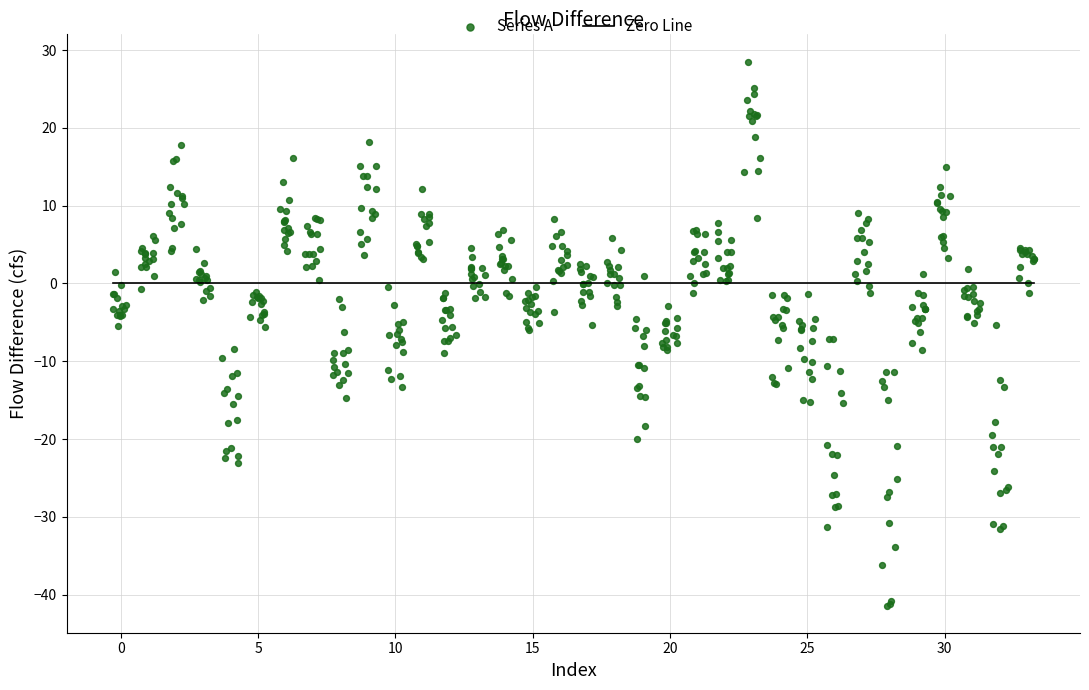

What is the range of Y values (max minus min)?

69.9